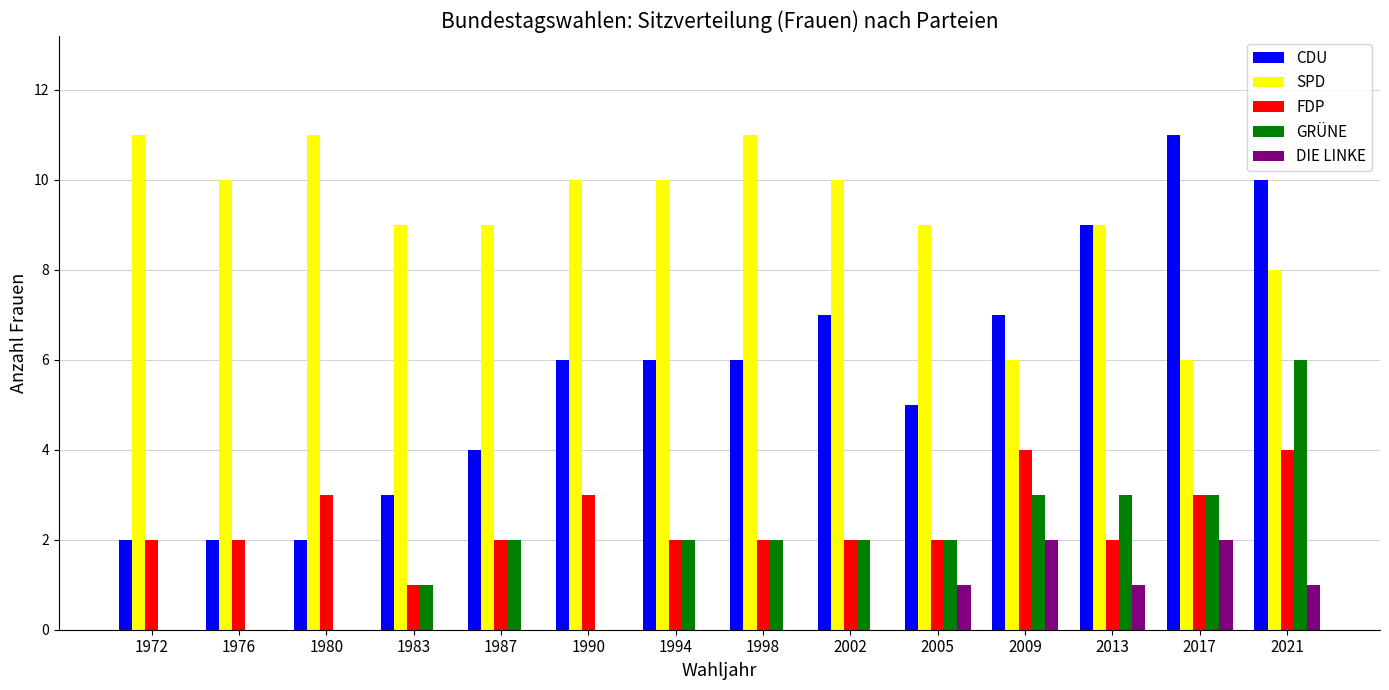

What is the maximum value shown in the chart?

11